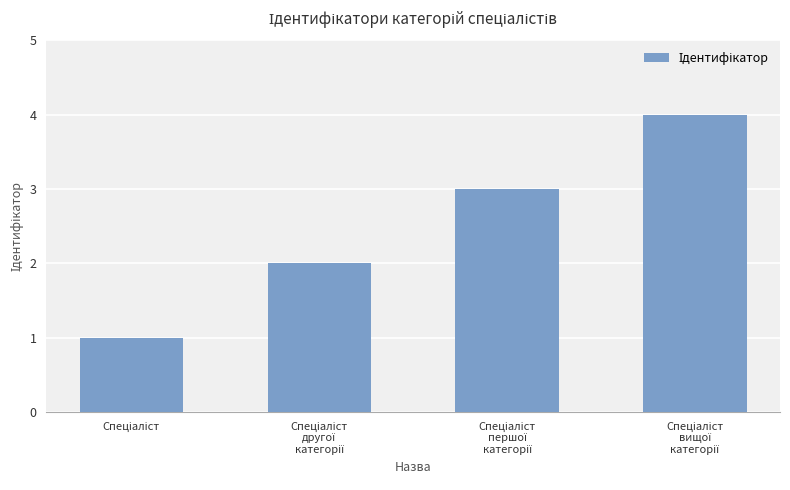

What is the sum of all values?

10